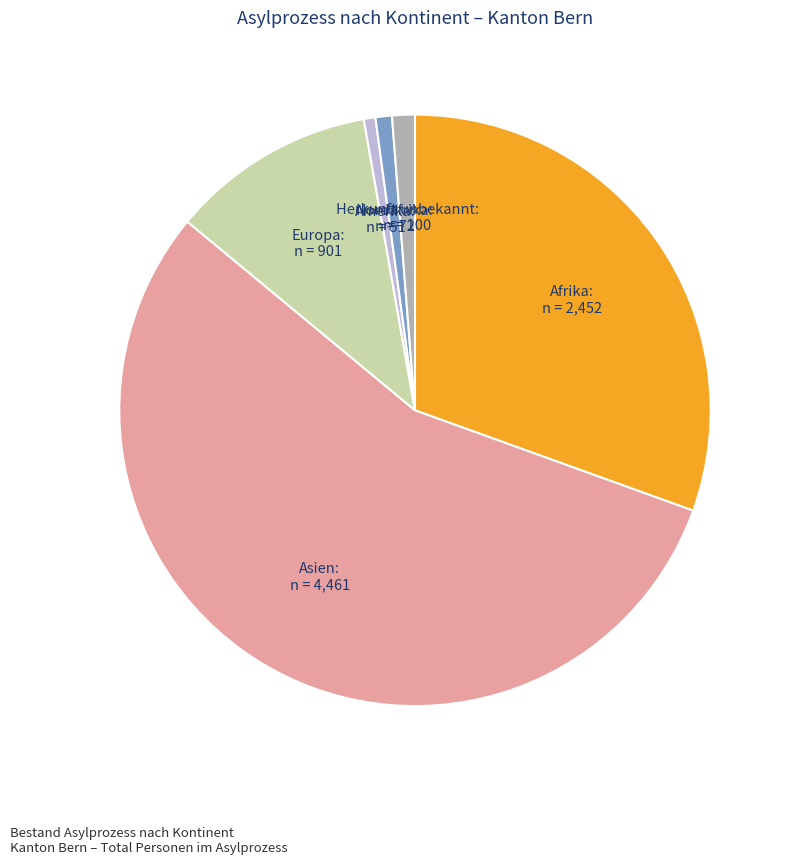

How many segments does this pie chart have?

6